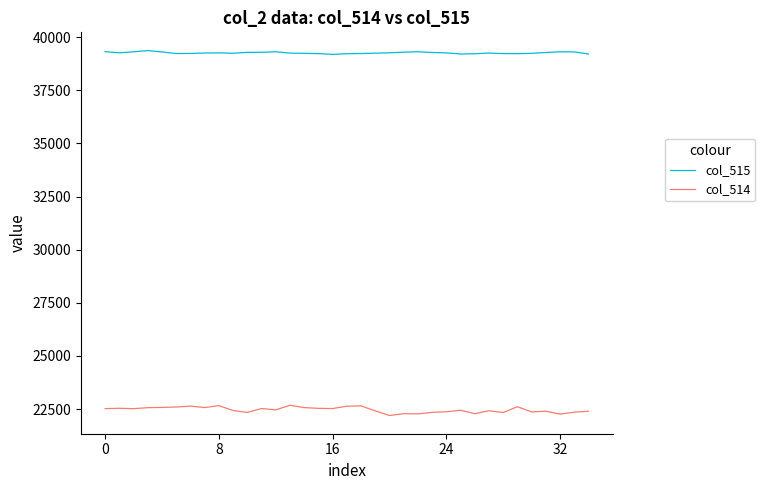

What is the maximum value shown in the chart?

39370